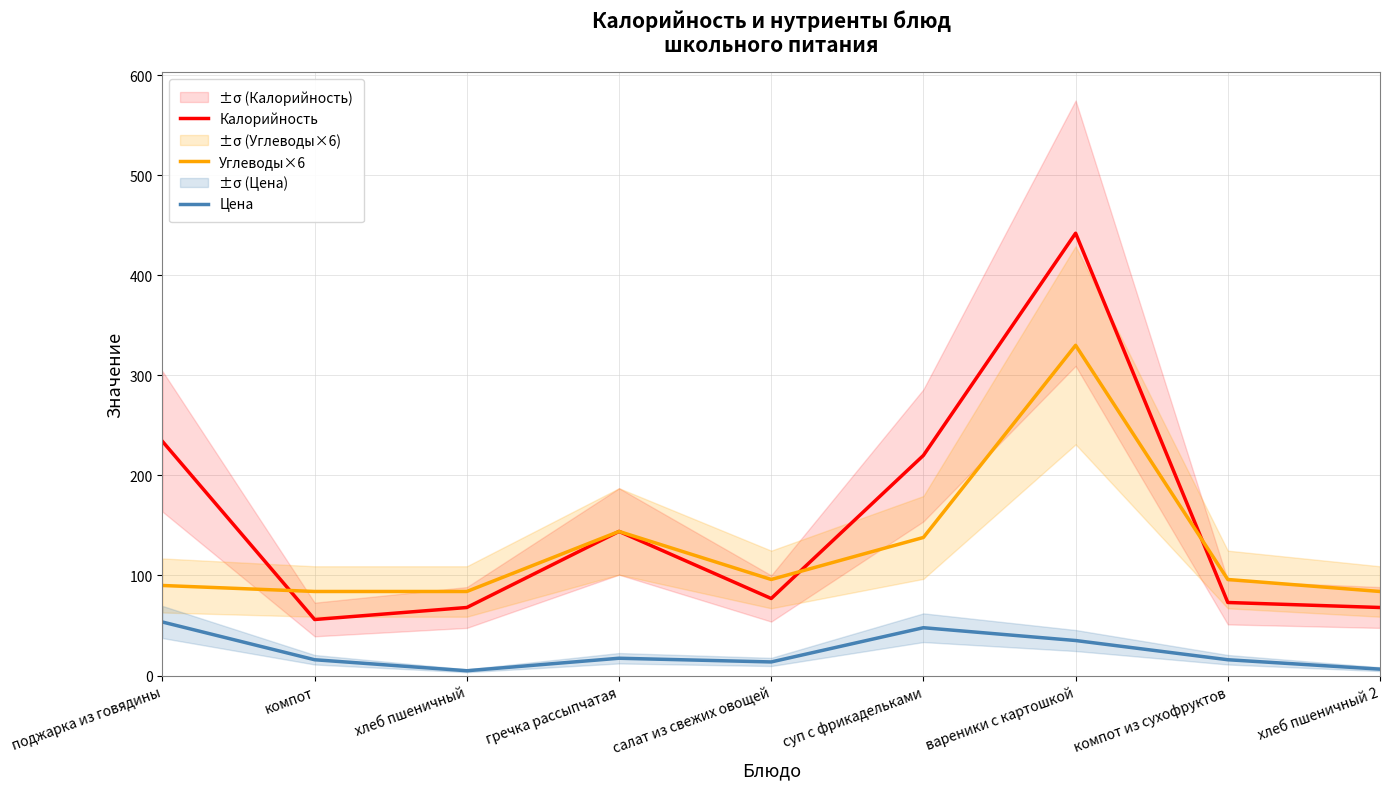

How many interior local valleys does the Калорийность series have?

2